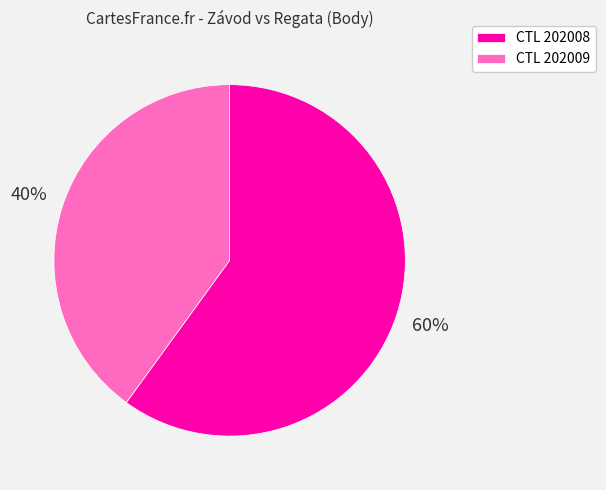

To the nearest percent, what is the difference between the largest and smallest slice percentages?

20%